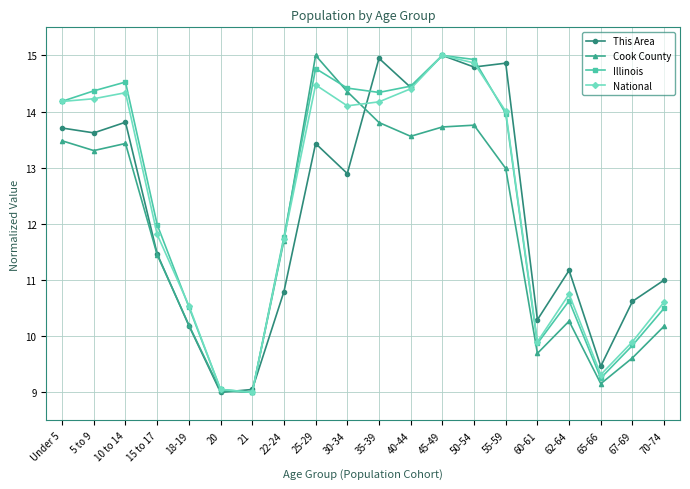

The value of This Area at 21 is 12.4. True or false?

False